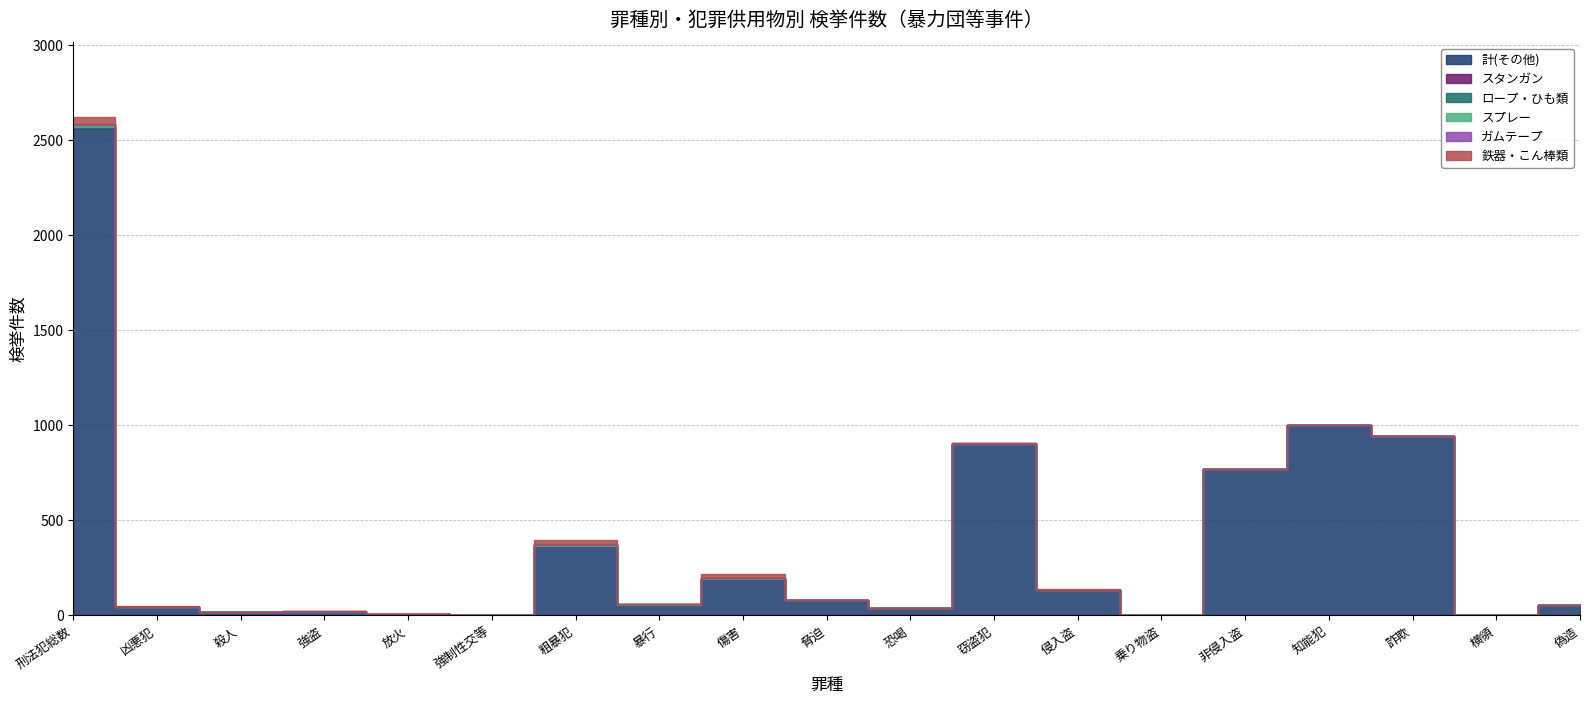

The value of スタンガン at 乗り物盗 is -1. True or false?

False